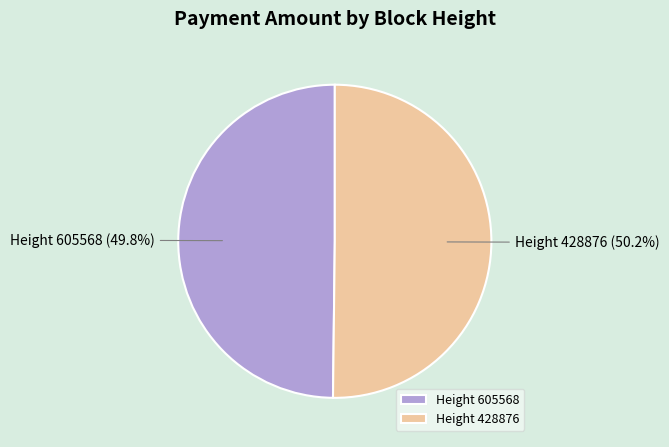

What is the total percentage of Height 428876 and Height 605568?

100.0%